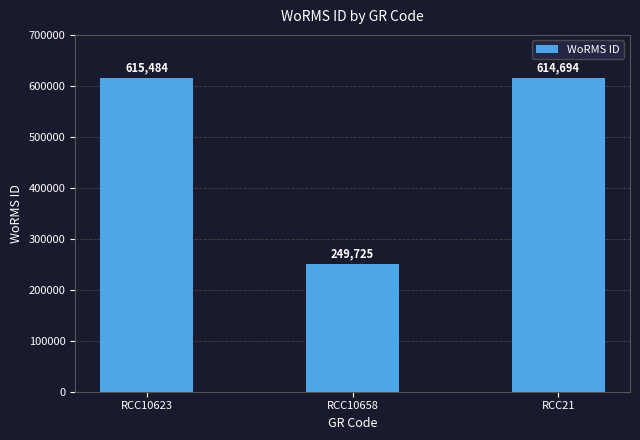

What is the greatest value displayed?

615484